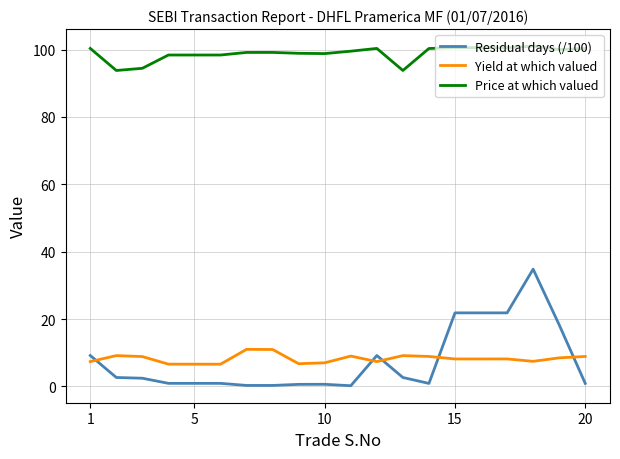

List the series in order of their peak value, lowest first.

Yield at which valued, Residual days (/100), Price at which valued